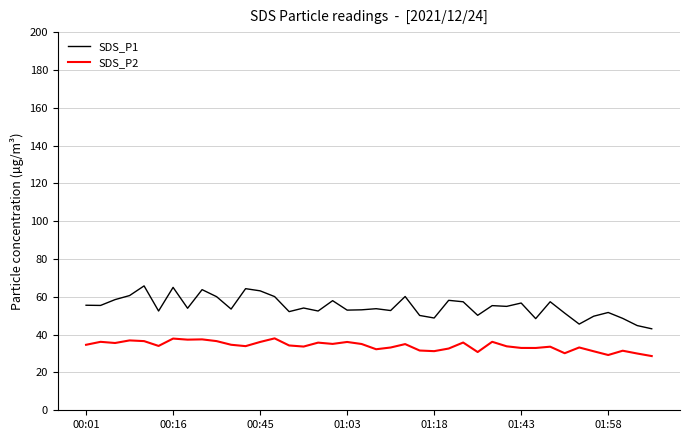

What is the sum of all SDS_P1 values?

2194.4